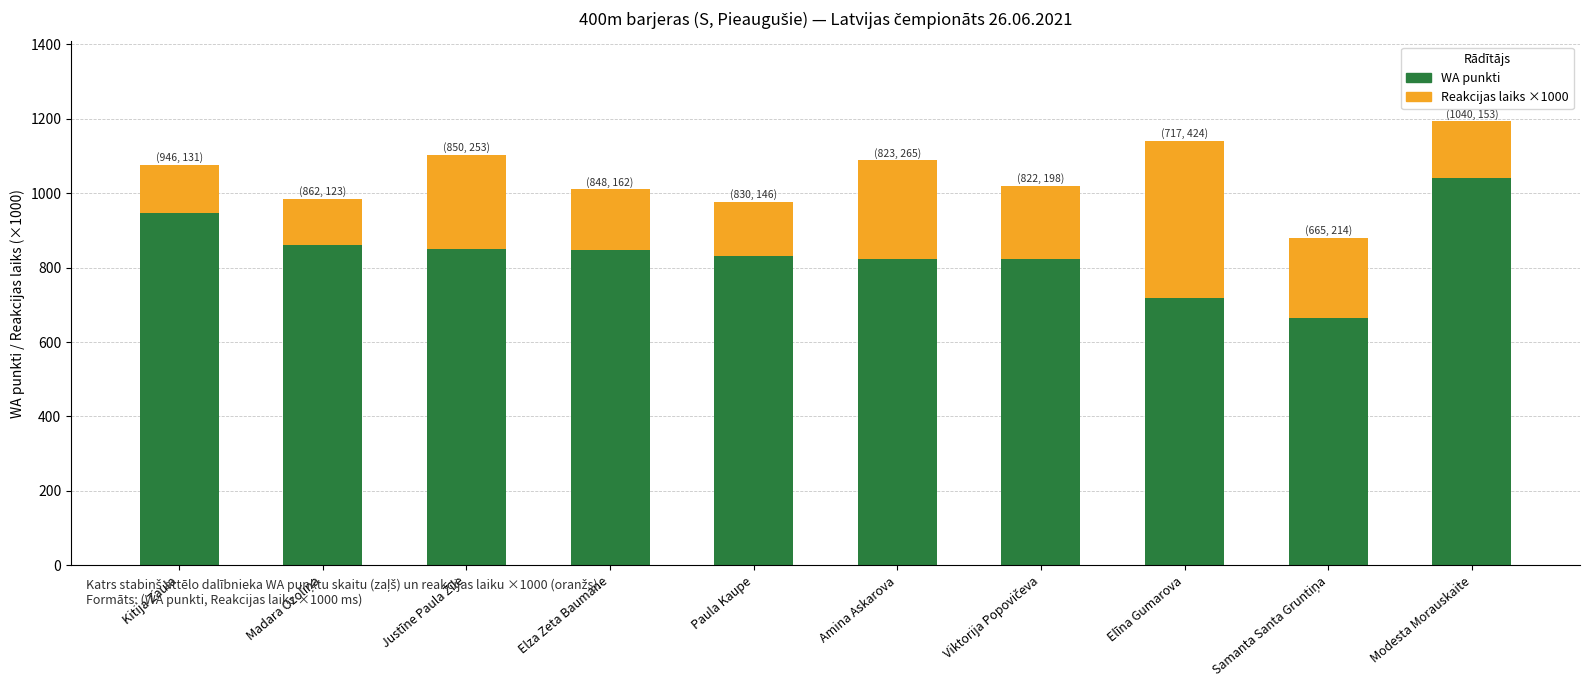

Is it true that WA punkti equals 211 at Modesta Morauskaite?

False